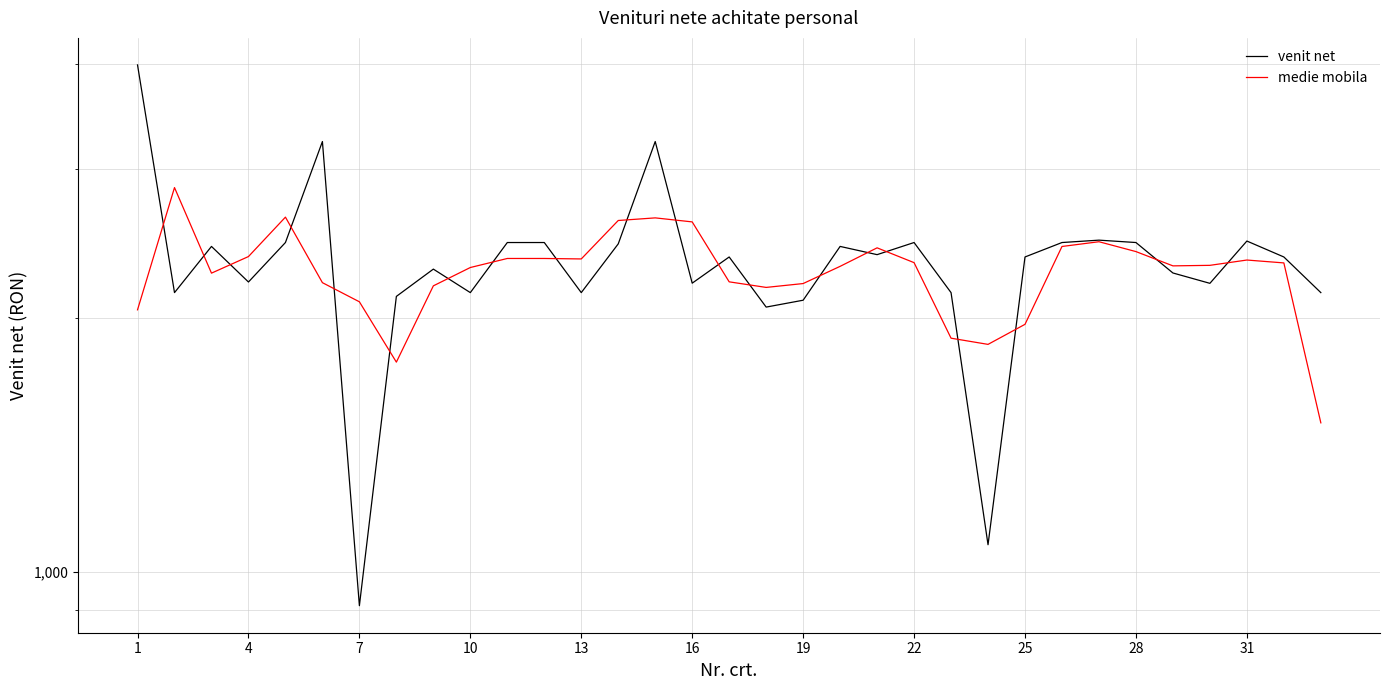

True or false: venit net has more than 2 interior local peaks.

True